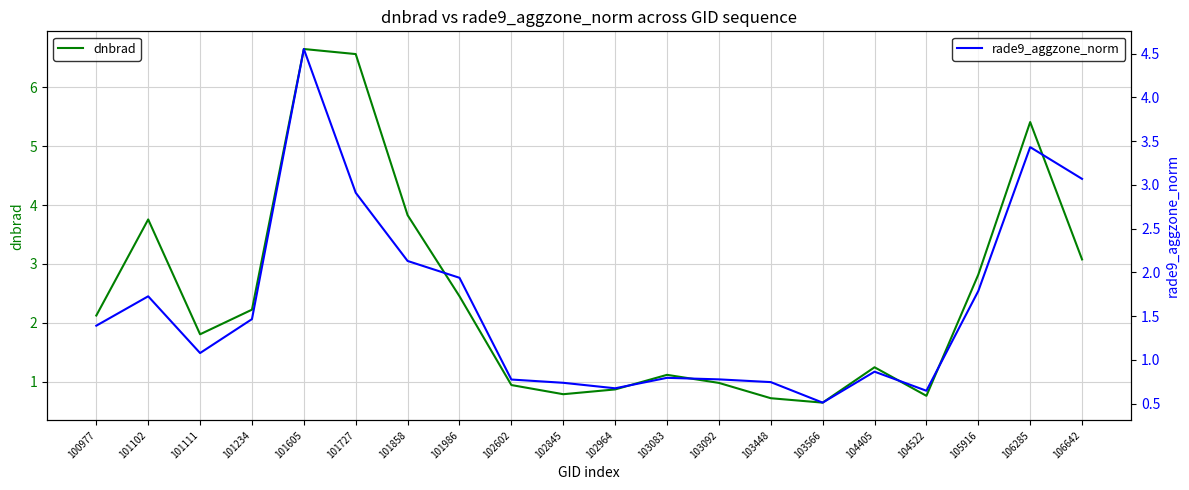

What are all the series names shown in the legend?

dnbrad, rade9_aggzone_norm